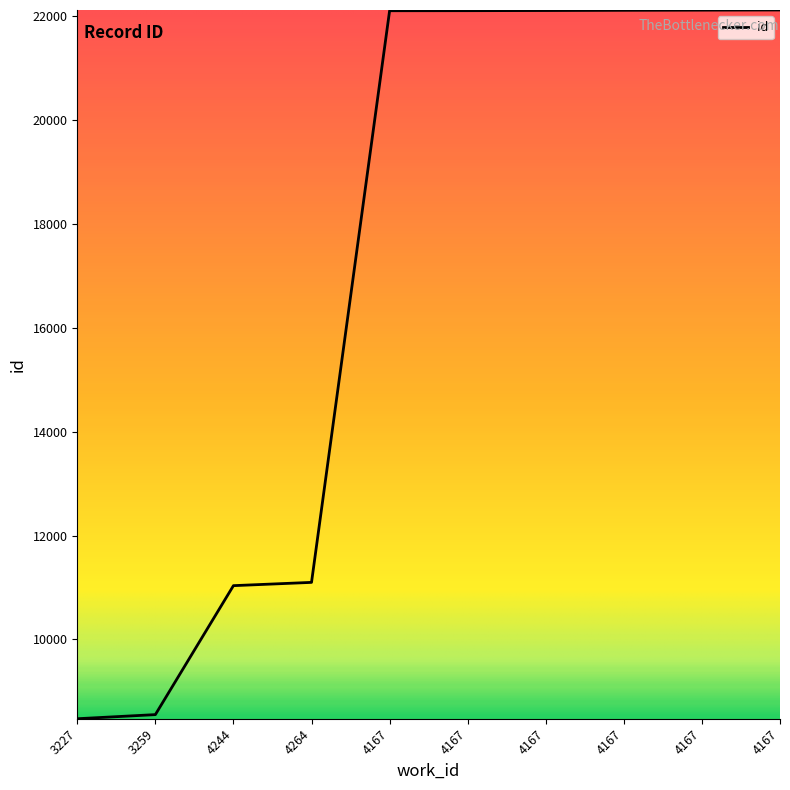

Approximately how many times larger is the value at 3227 compared to 4167?

0.4